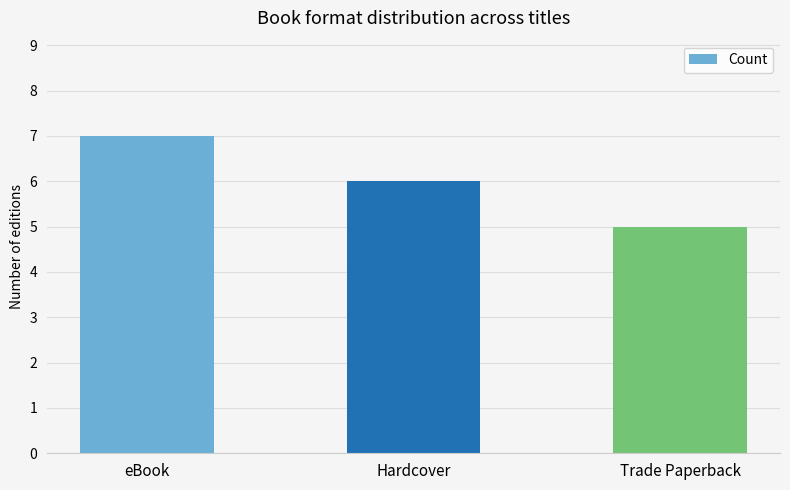

Rank the categories by value from highest to lowest.

eBook, Hardcover, Trade Paperback